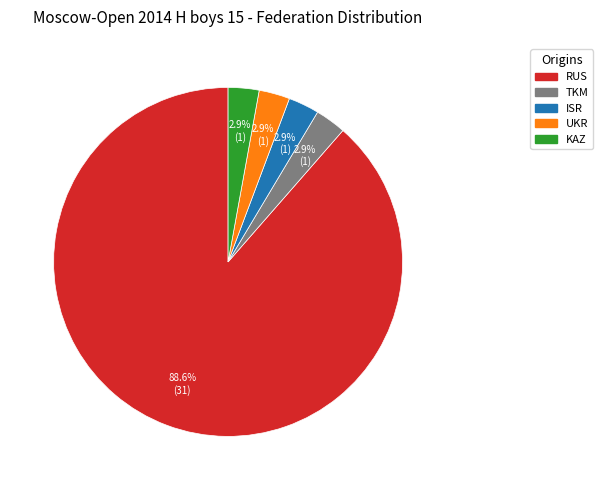

What portion of the pie excludes UKR?

97.1%